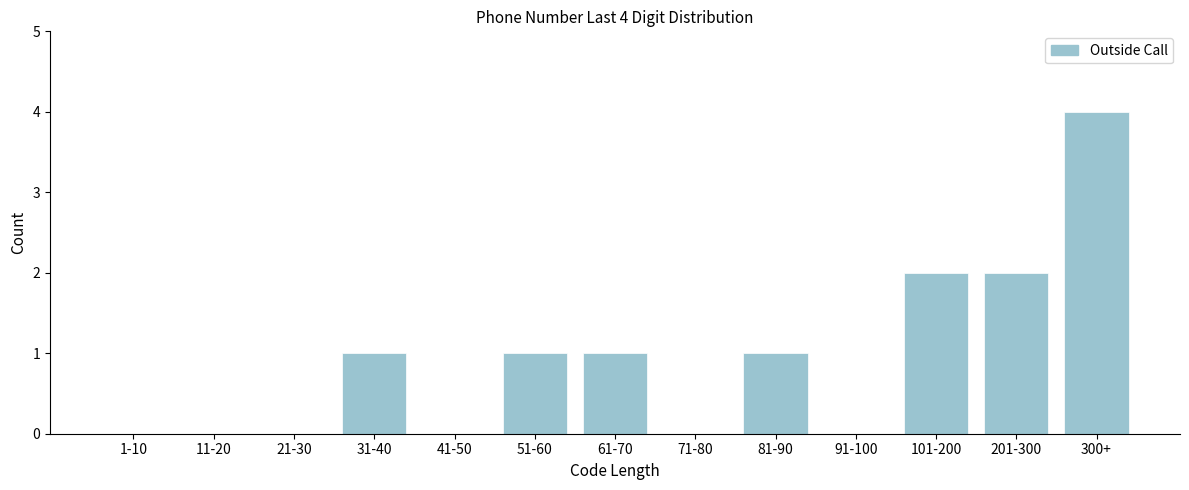

Reading right to left, extract all data points from this chart.

300+=4	201-300=2	101-200=2	91-100=0	81-90=1	71-80=0	61-70=1	51-60=1	41-50=0	31-40=1	21-30=0	11-20=0	1-10=0